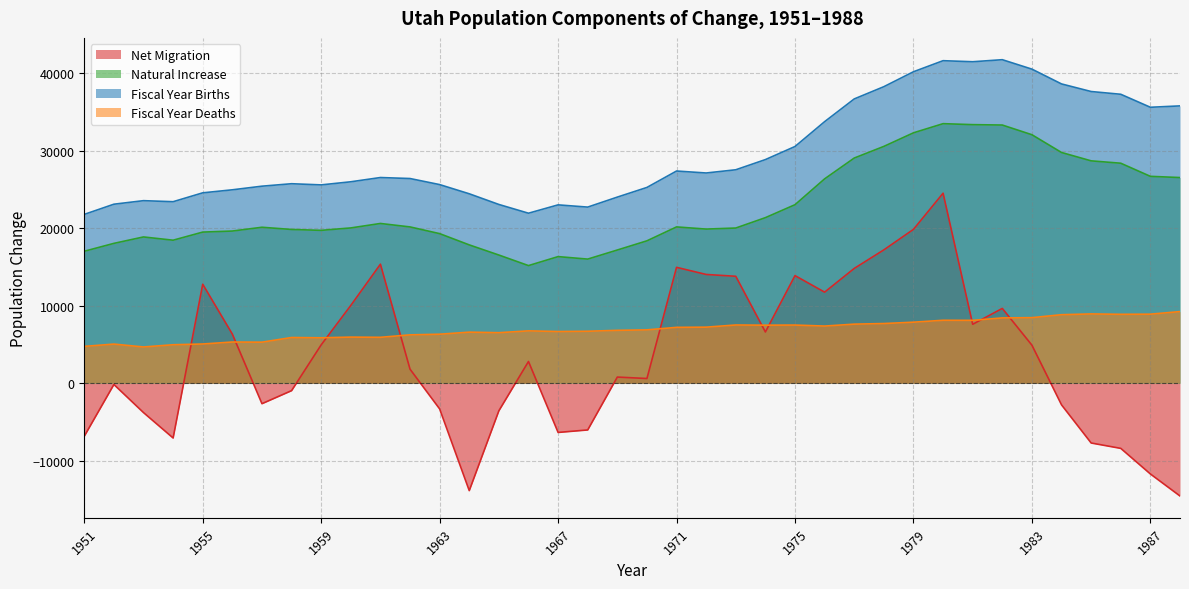

Rank the categories by Net Migration value from highest to lowest.

1980, 1979, 1978, 1961, 1971, 1977, 1972, 1975, 1973, 1955, 1976, 1960, 1982, 1981, 1974, 1956, 1959, 1983, 1966, 1962, 1969, 1970, 1952, 1958, 1957, 1984, 1963, 1965, 1953, 1968, 1967, 1951, 1954, 1985, 1986, 1987, 1964, 1988